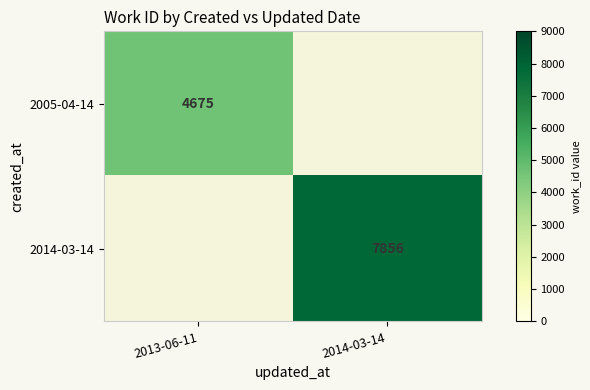

At how many categories does at least one series exceed 4973?

1